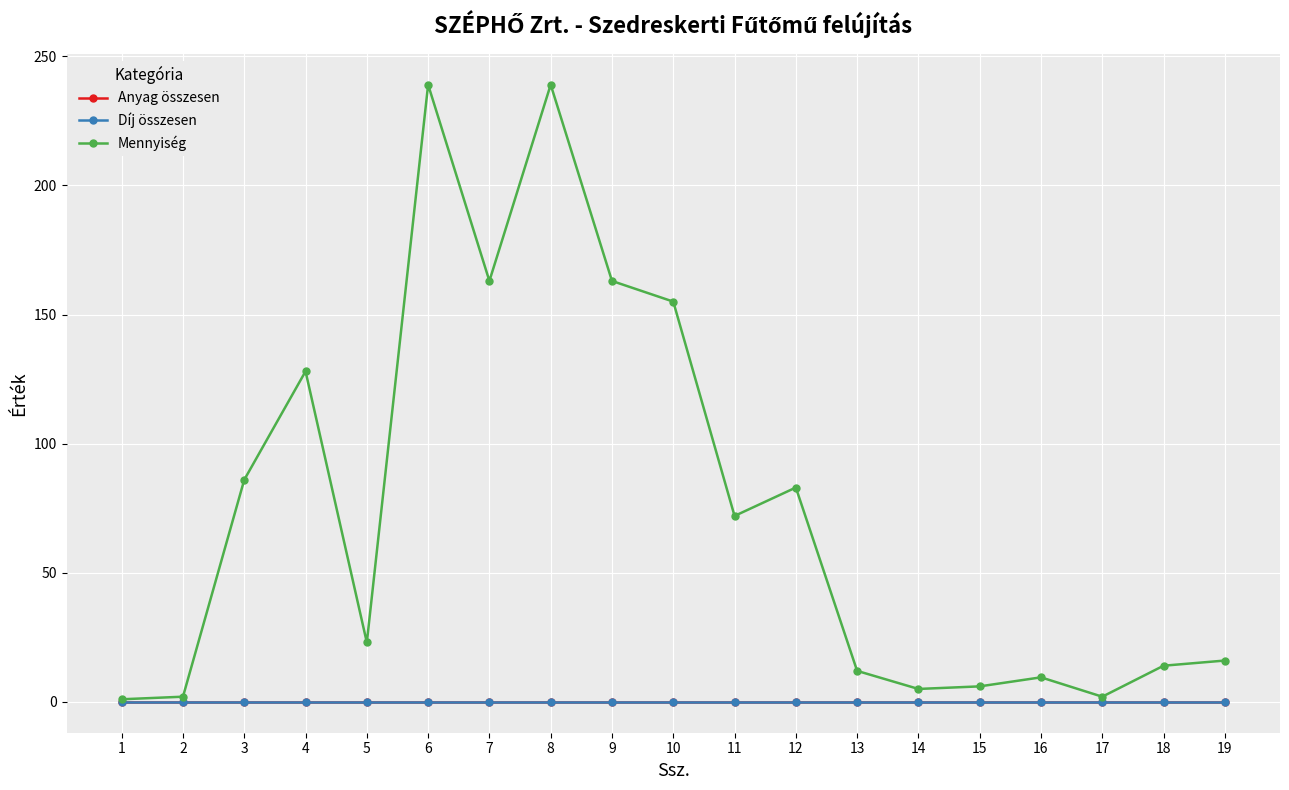

The value of Mennyiség at 7 is 109.3. True or false?

False